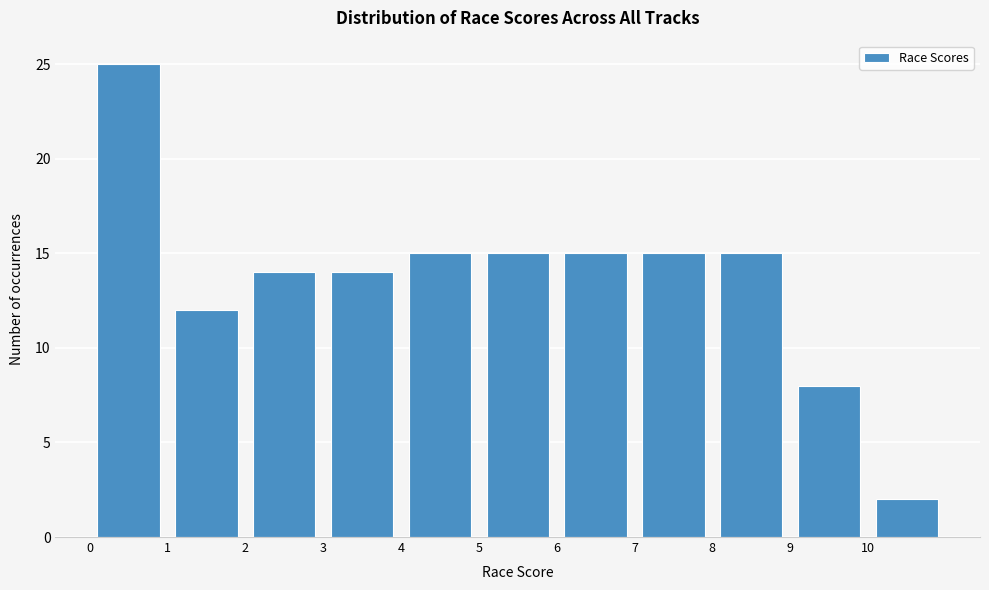

Reading left to right, list every bar in this chart as the range it spans on the x-axis followed by its height. The values are not printed on the chart, so give them approximately, as read against the axis.

0 to 1: 25
1 to 2: 12
2 to 3: 14
3 to 4: 14
4 to 5: 15
5 to 6: 15
6 to 7: 15
7 to 8: 15
8 to 9: 15
9 to 10: 8
10 to 11: 2